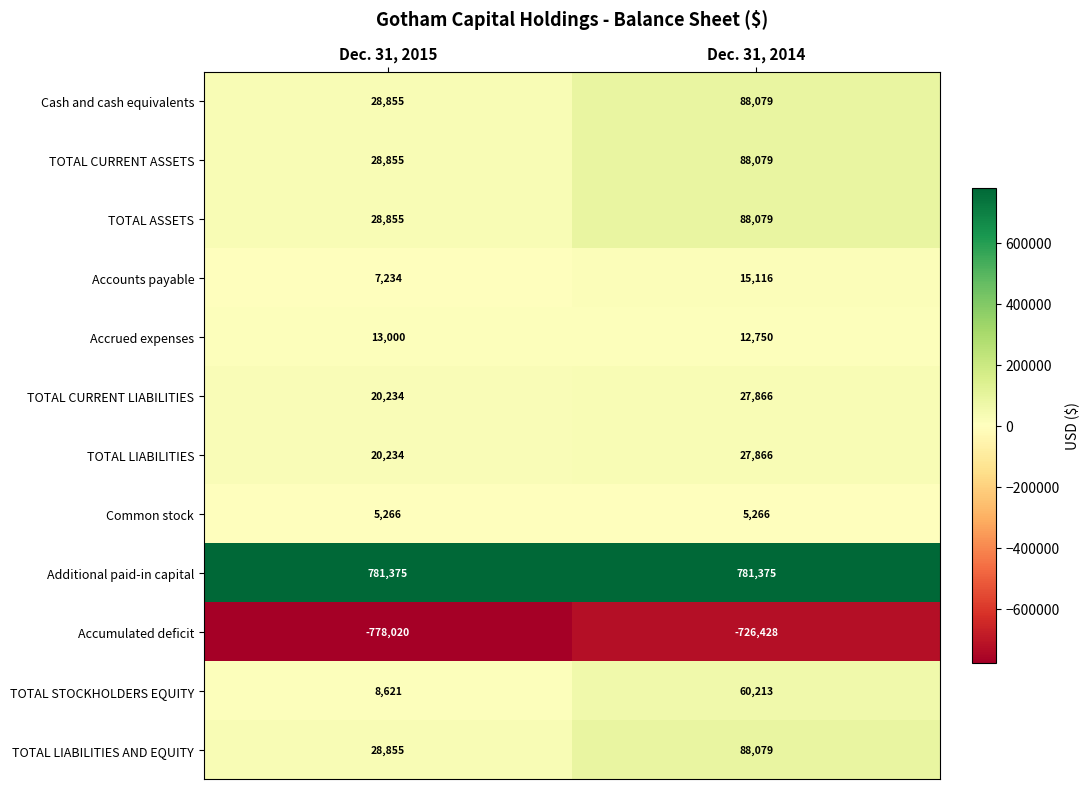

Is the value of Accumulated deficit at Dec. 31, 2014 greater than the value of Additional paid-in capital at Dec. 31, 2014?

No